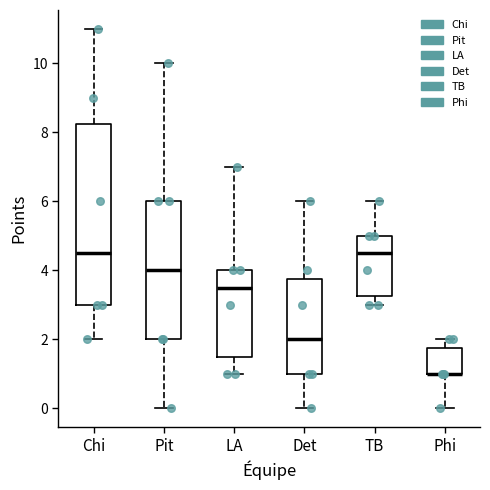

Where is the lower edge of the box for Pit on the y-axis? The values are not printed on the chart, so give them approximately, as read against the axis.

2.0